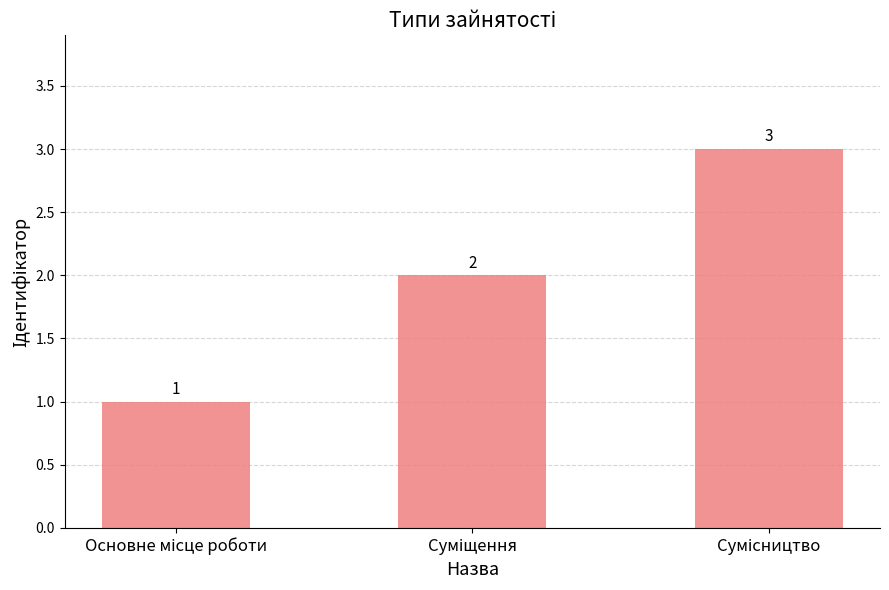

What is the greatest value displayed?

3